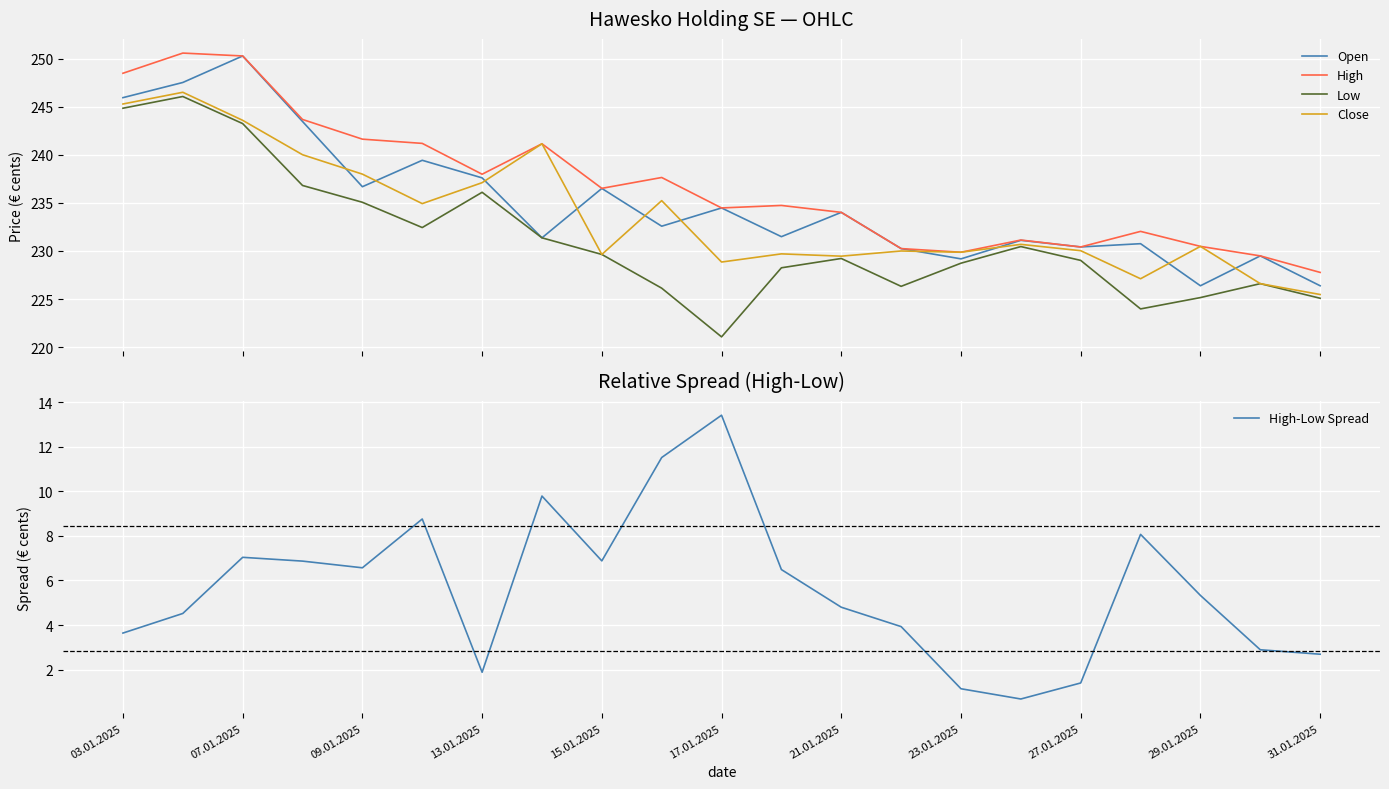

Reading right to left, extract all data points from this chart.

Open: 22638	22949	22638	23076	23042	23111	22918	23025	23402	23149	23448	23258	23651	23137	23761	23944	23669	24348	25030	24754	24596
High: 22777	22949	23048	23204	23042	23114	22987	23025	23402	23474	23448	23765	23652	24116	23799	24120	24164	24369	25030	25060	24850
Low: 22508	22660	22515	22397	22902	23046	22873	22632	22922	22825	22106	22613	22964	23137	23611	23244	23507	23682	24326	24608	24486
Close: 22547	22660	23048	22711	23003	23069	22987	23000	22946	22970	22885	23524	22964	24116	23711	23493	23800	24002	24360	24652	24530
High-Low Spread: 269	289	533	807	140	68	114	393	480	649	1342	1152	688	979	188	876	657	687	704	452	364